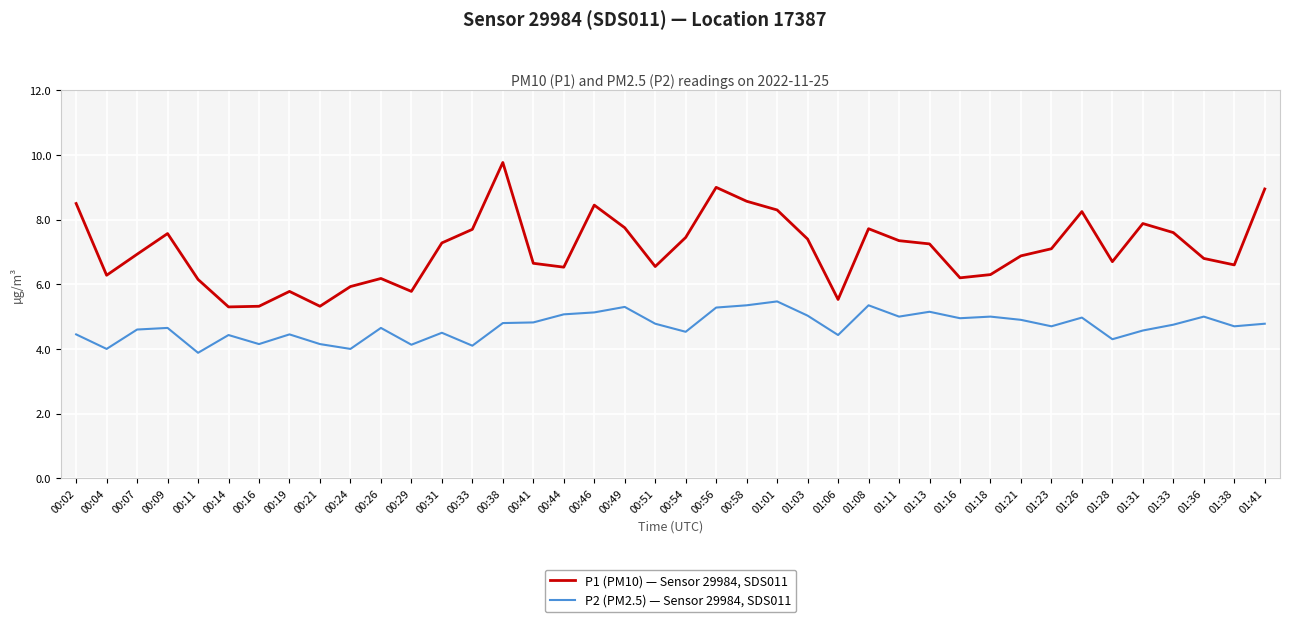

What is the spread (max minus min) of values at 01:06?

1.1